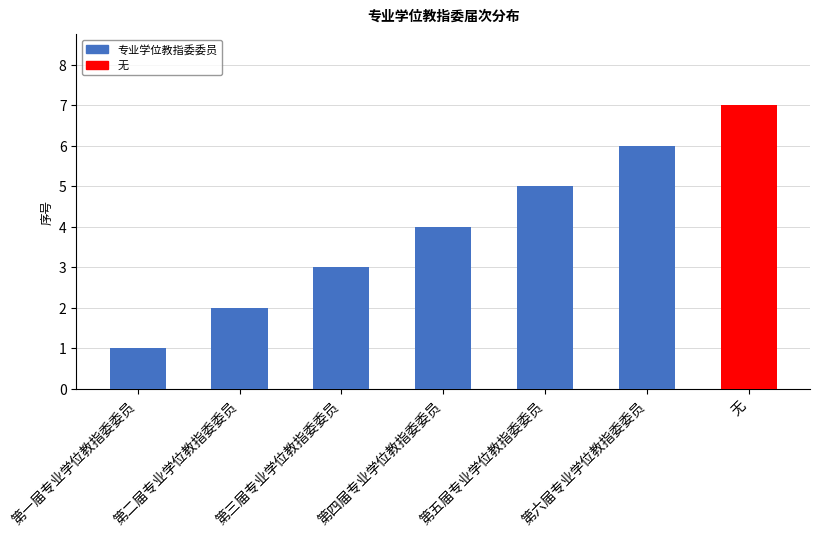

What is the greatest value displayed?

7